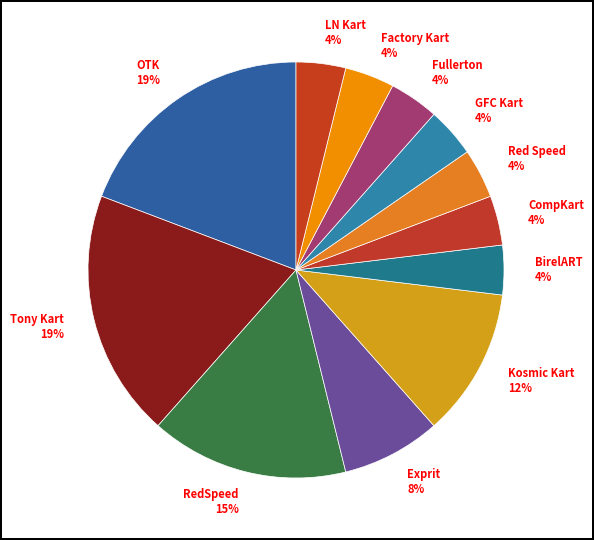

Combined, do Red Speed 4% and OTK 19% account for over 50%?

No